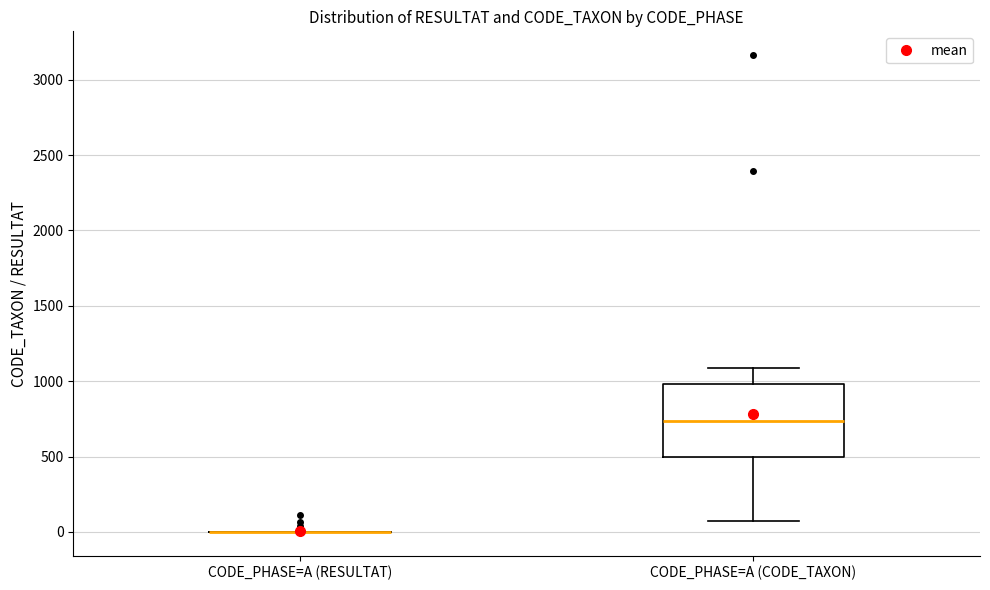

Reading left to right, transcribe this box plot: for each box, give where its median line is, the range the box spans, and where its two whiskers end, as read against the y-axis. The values are not printed on the chart, so give them approximately, as read against the axis.

CODE_PHASE=A (RESULTAT): box collapsed to a line at 0, whiskers 0 to 0
CODE_PHASE=A (CODE_TAXON): median 750, box 500 to 1000, whiskers 50 to 1100